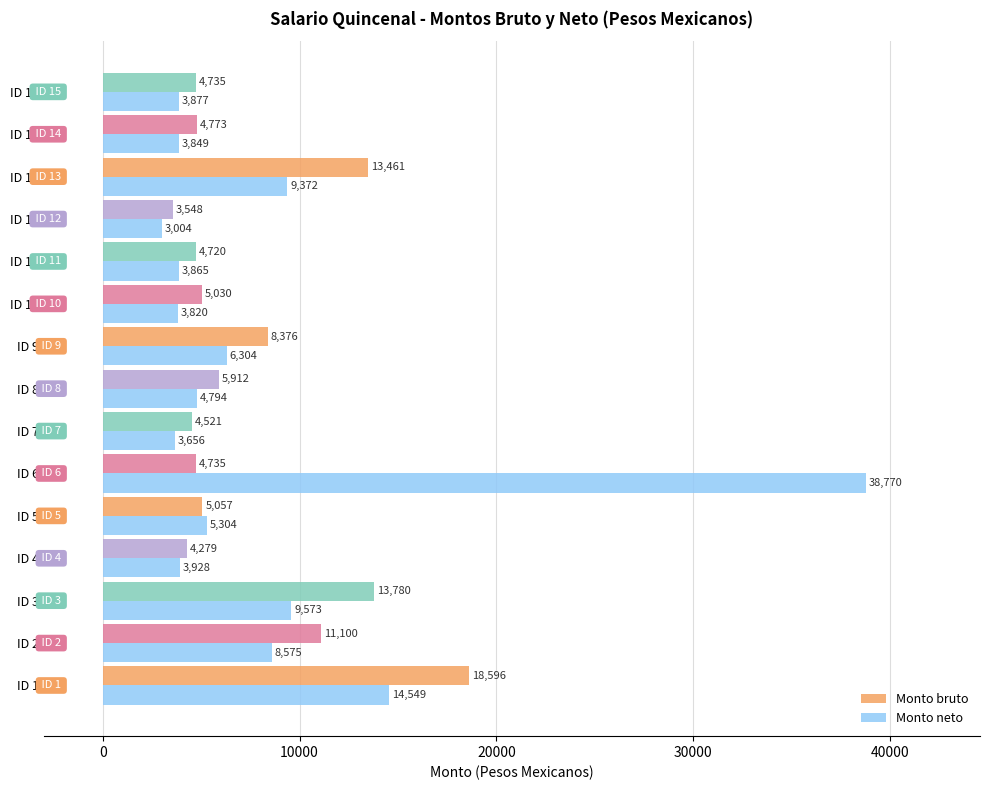

True or false: Monto bruto has a value of 7618.1 at ID 6.

False